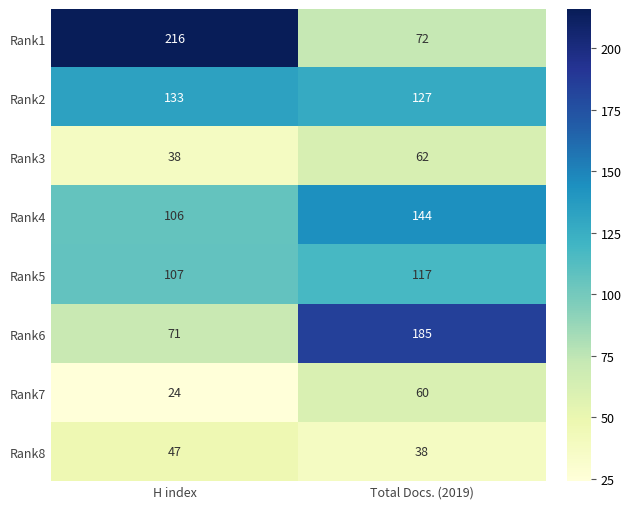

What is the difference between the maximum and minimum values in the Rank5 series?

10